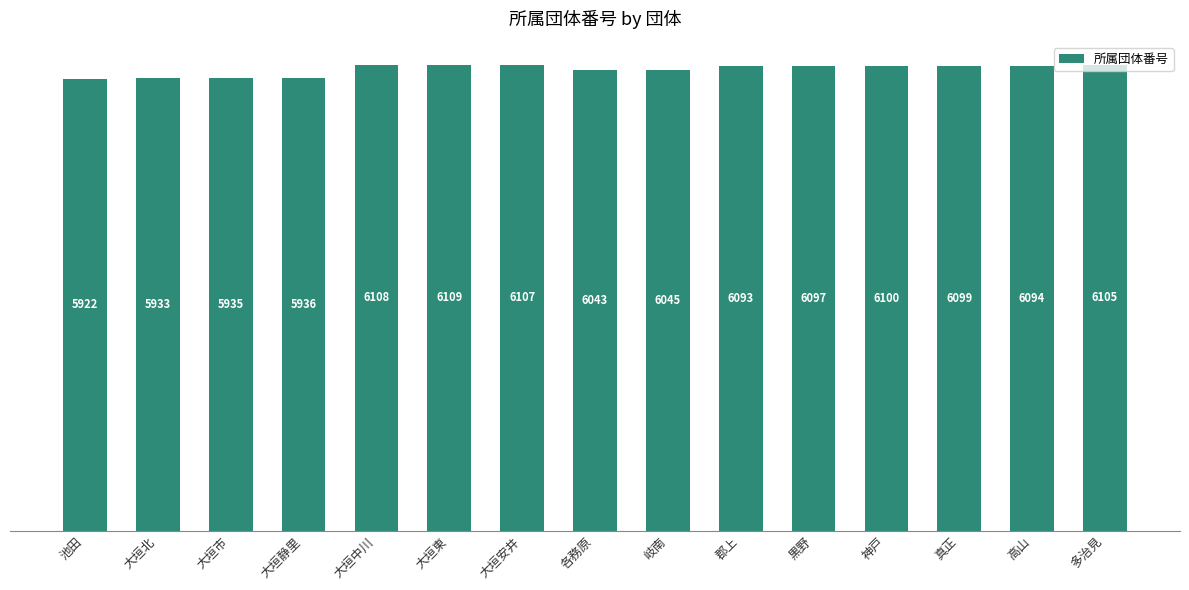

What is the label of the 11th bar from the left?

黒野